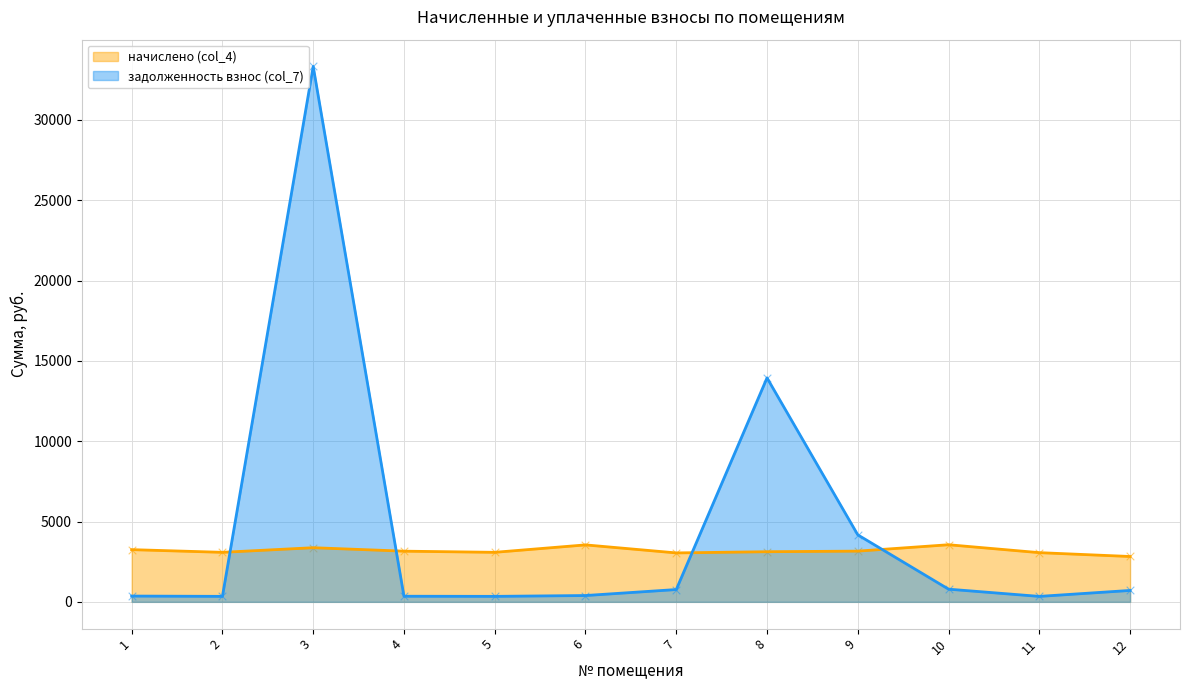

At which category is the sum across all series the highest?

3